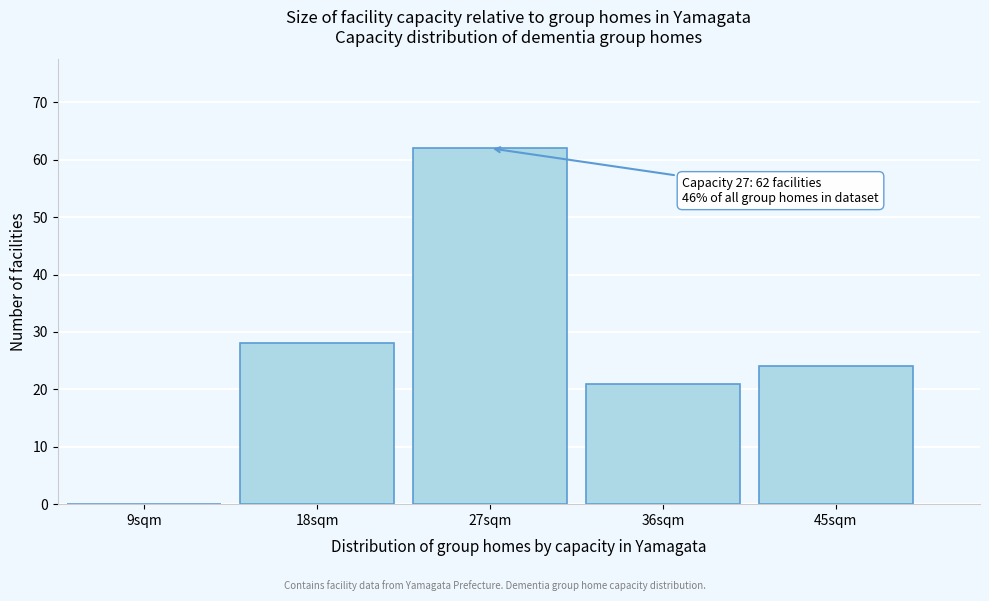

Reading right to left, list all the values displayed in this chart.

45sqm=24	36sqm=21	27sqm=62	18sqm=28	9sqm=0